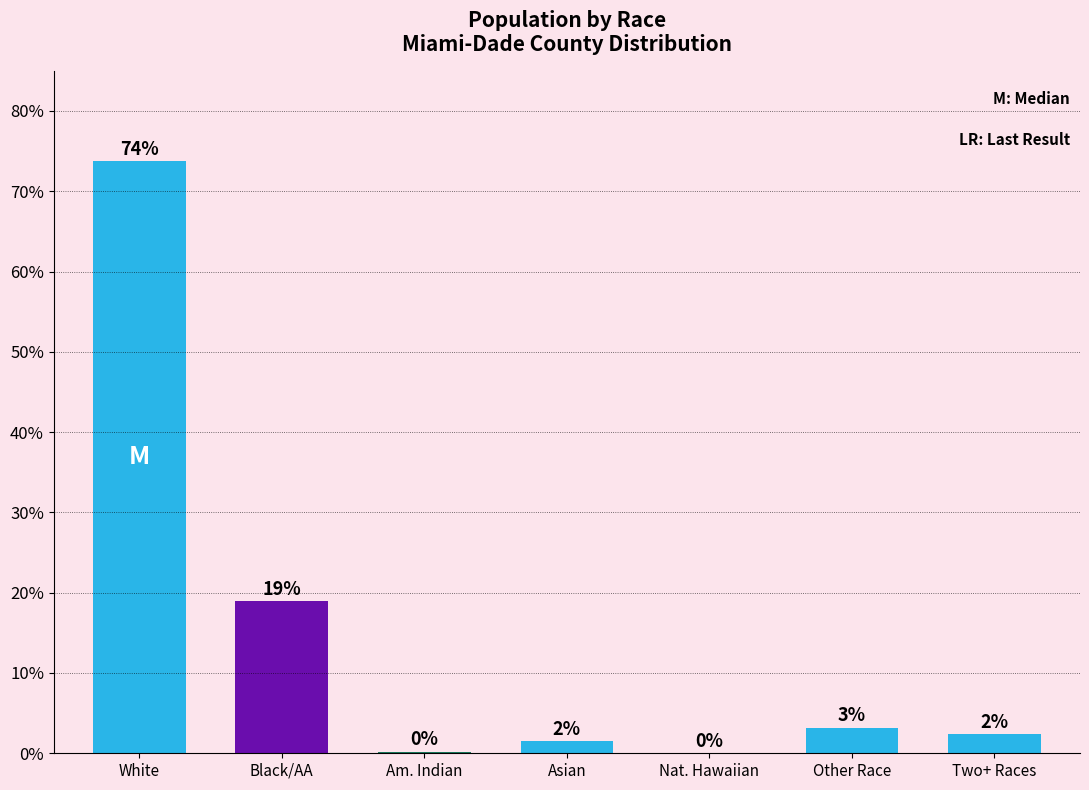

What is the sum of all values?

100.0